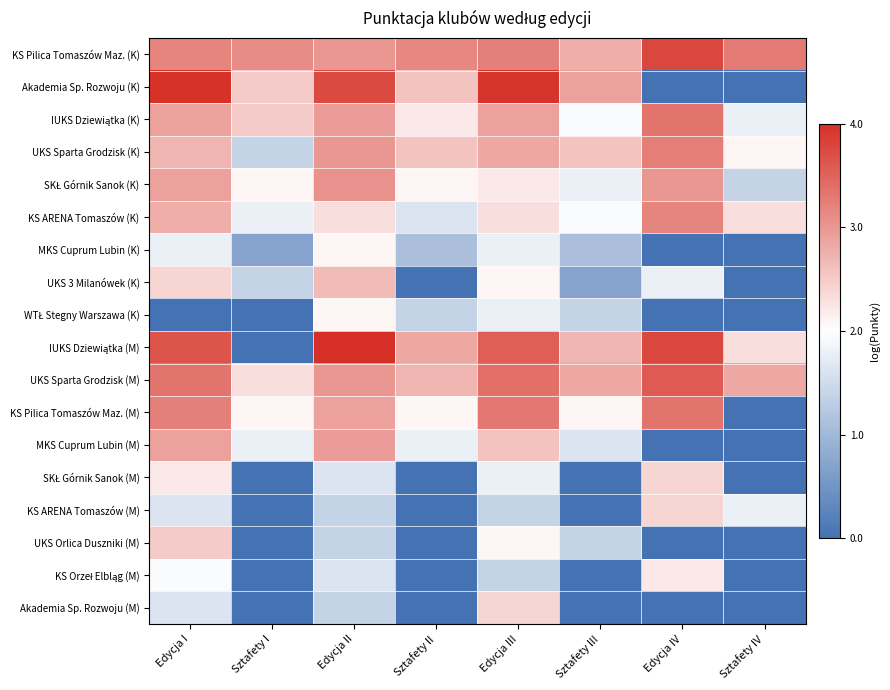

Which series changed the most between Edycja I and Sztafety IV?

Akademia Sp. Rozwoju (K)